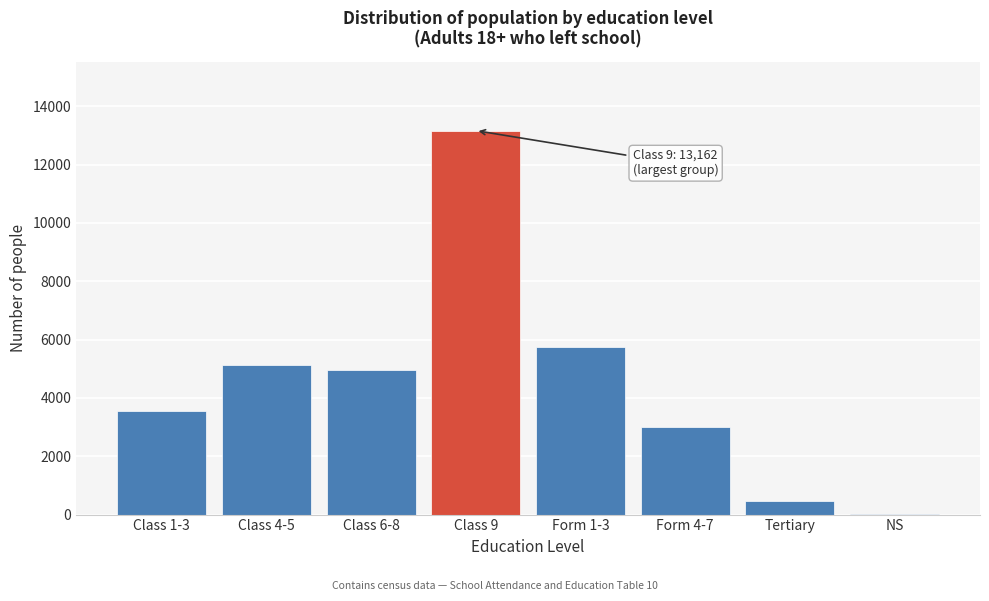

Reading left to right, transcribe all the data shown in this chart.

Class 1-3=3541	Class 4-5=5112	Class 6-8=4969	Class 9=13162	Form 1-3=5739	Form 4-7=2996	Tertiary=475	NS=16